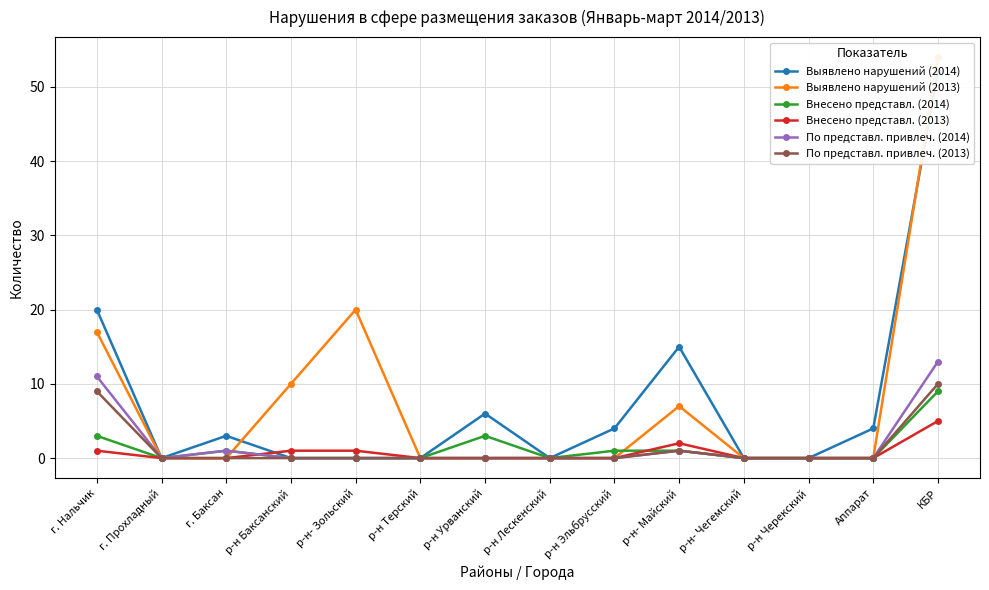

True or false: Выявлено нарушений (2013) and По представл. привлеч. (2013) intersect in this chart.

False